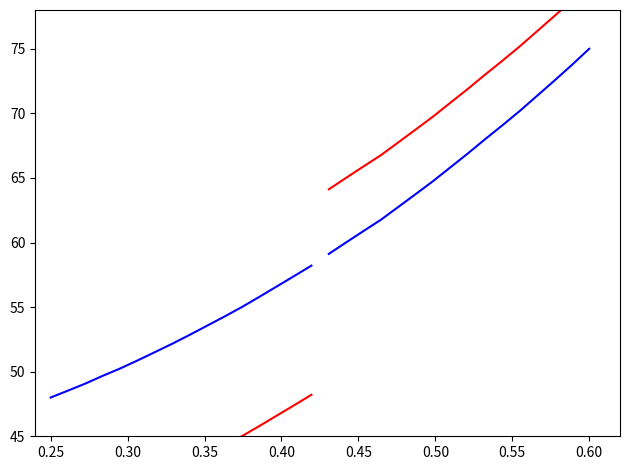

True or false: Intensity shifted (lower) has more than 0 interior local peaks.

False